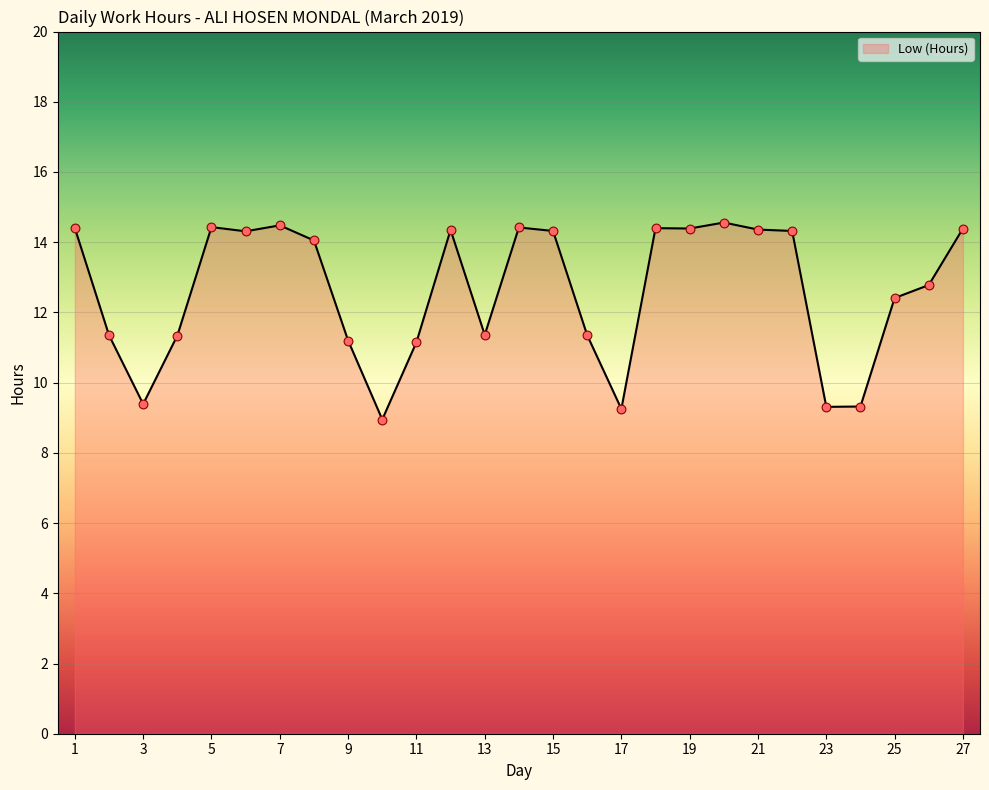

What is the difference between the maximum and minimum values?

5.6